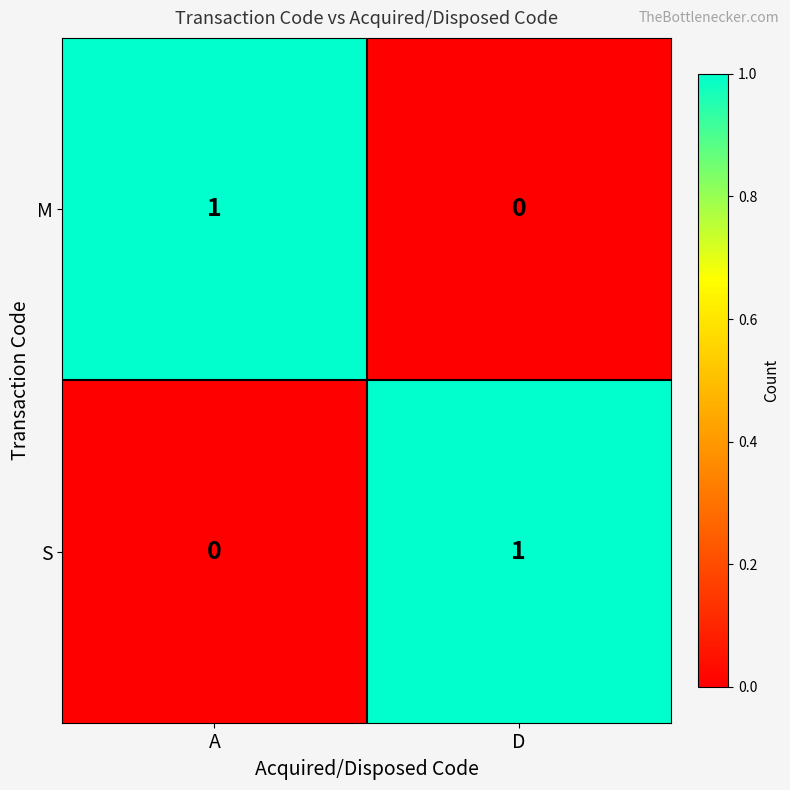

Rank the categories by S value from lowest to highest.

A, D